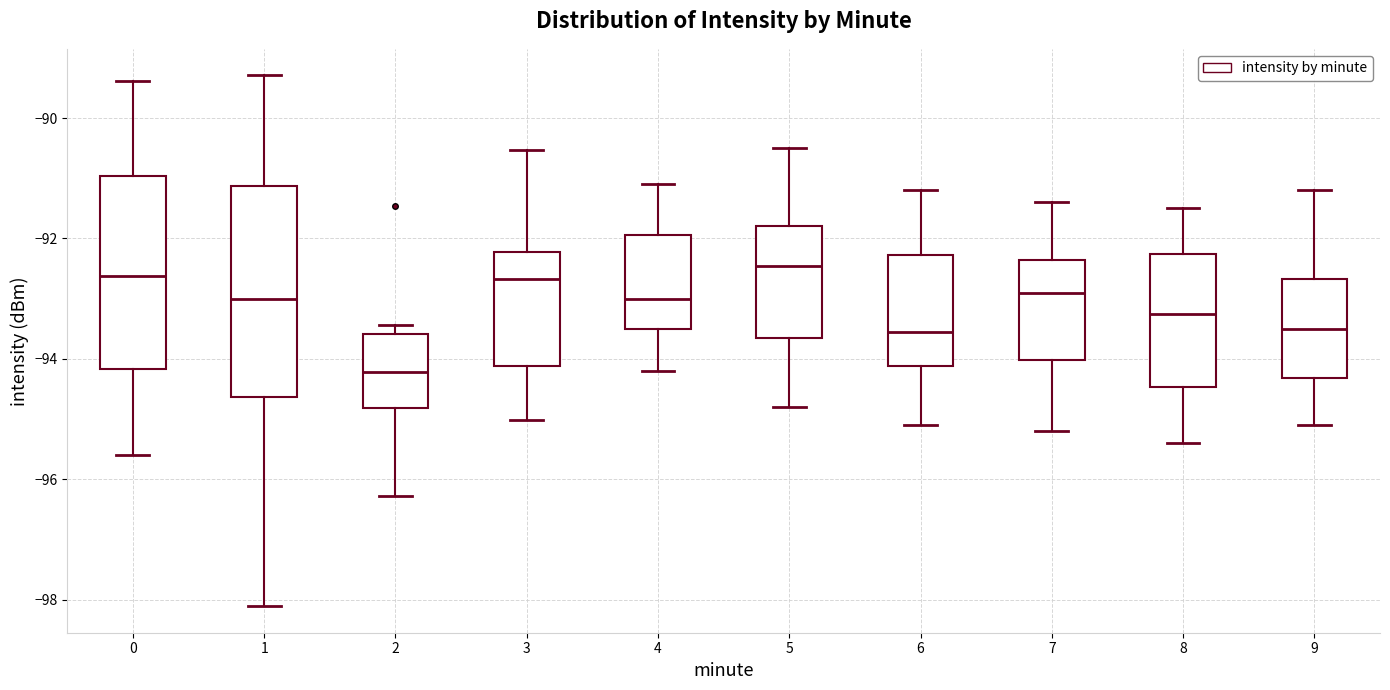

Reading left to right, read every box against the y-axis: the position of its median line, the range the box covers, and the ends of its whiskers. The values are not printed on the chart, so give them approximately, as read against the axis.

0: median -92.6, box -94.2 to -91.0, whiskers -95.6 to -89.4
1: median -93.0, box -94.6 to -91.2, whiskers -98.2 to -89.2
2: median -94.2, box -94.8 to -93.6, whiskers -96.2 to -93.4
3: median -92.6, box -94.2 to -92.2, whiskers -95.0 to -90.6
4: median -93.0, box -93.4 to -92.0, whiskers -94.2 to -91.0
5: median -92.4, box -93.6 to -91.8, whiskers -94.8 to -90.4
6: median -93.6, box -94.2 to -92.2, whiskers -95.0 to -91.2
7: median -92.8, box -94.0 to -92.4, whiskers -95.2 to -91.4
8: median -93.2, box -94.4 to -92.2, whiskers -95.4 to -91.4
9: median -93.4, box -94.4 to -92.6, whiskers -95.0 to -91.2